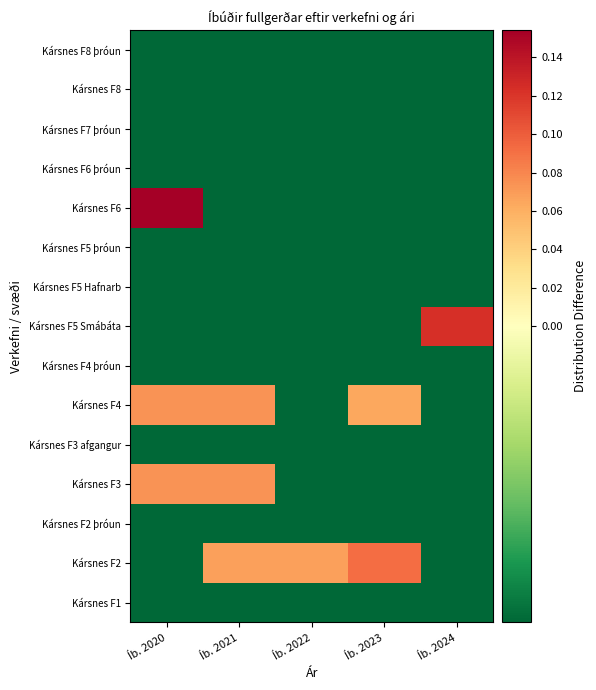

Rank the series at Íb. 2022 from lowest to highest value.

Kársnes F1, Kársnes F2 þróun, Kársnes F3, Kársnes F3 afgangur, Kársnes F4, Kársnes F4 þróun, Kársnes F5 Smábáta, Kársnes F5 Hafnarb, Kársnes F5 þróun, Kársnes F6, Kársnes F6 þróun, Kársnes F7 þróun, Kársnes F8, Kársnes F8 þróun, Kársnes F2